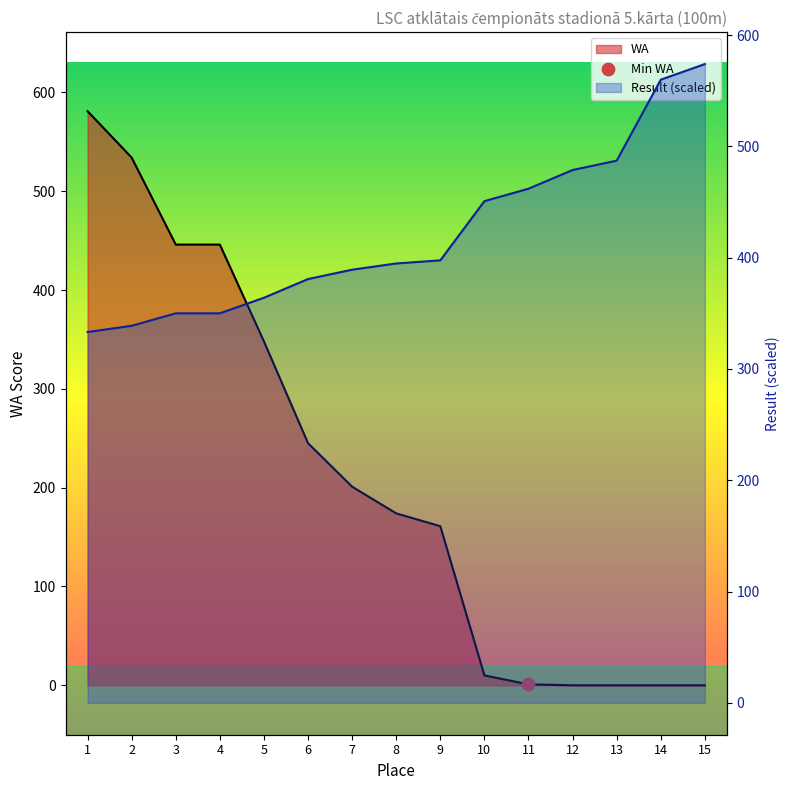

Which series has the largest total across all categories?

Result